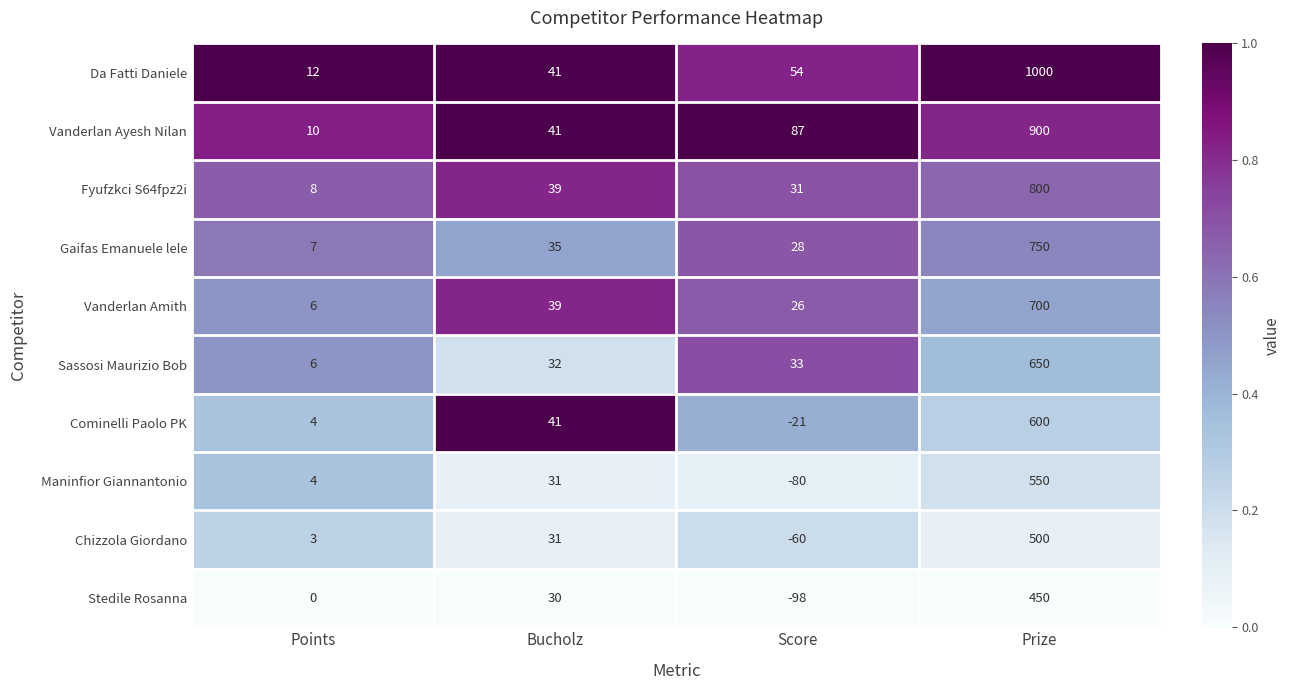

Which label corresponds to the largest value in the chart?

Prize